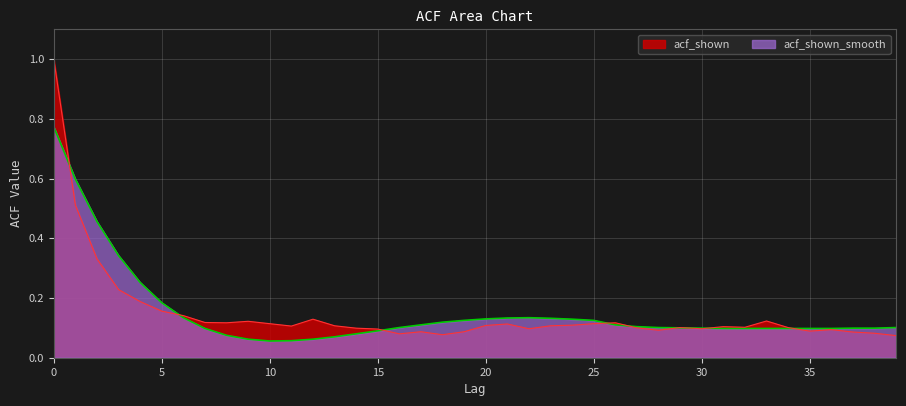

Where is the first local minimum for acf_shown?

8